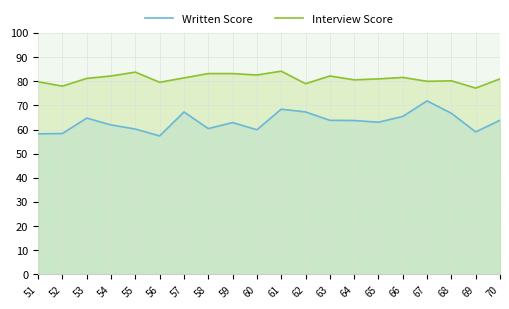

What is the average value of the Interview Score series?

81.1